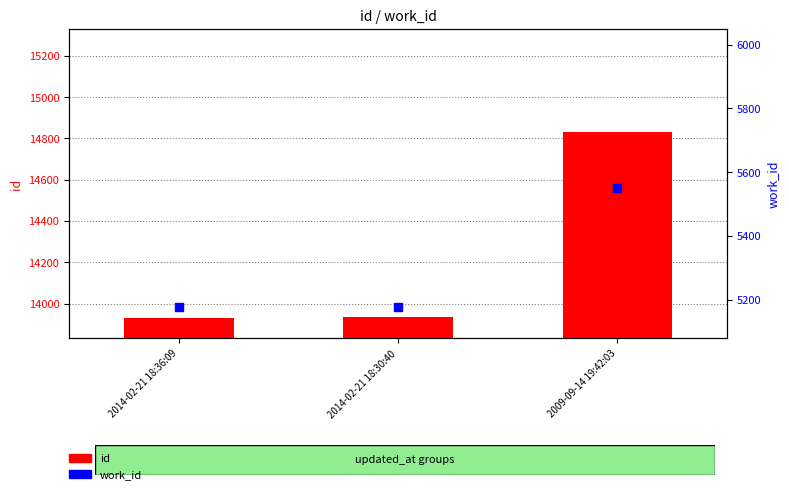

Which series contains the lowest Y value?

work_id